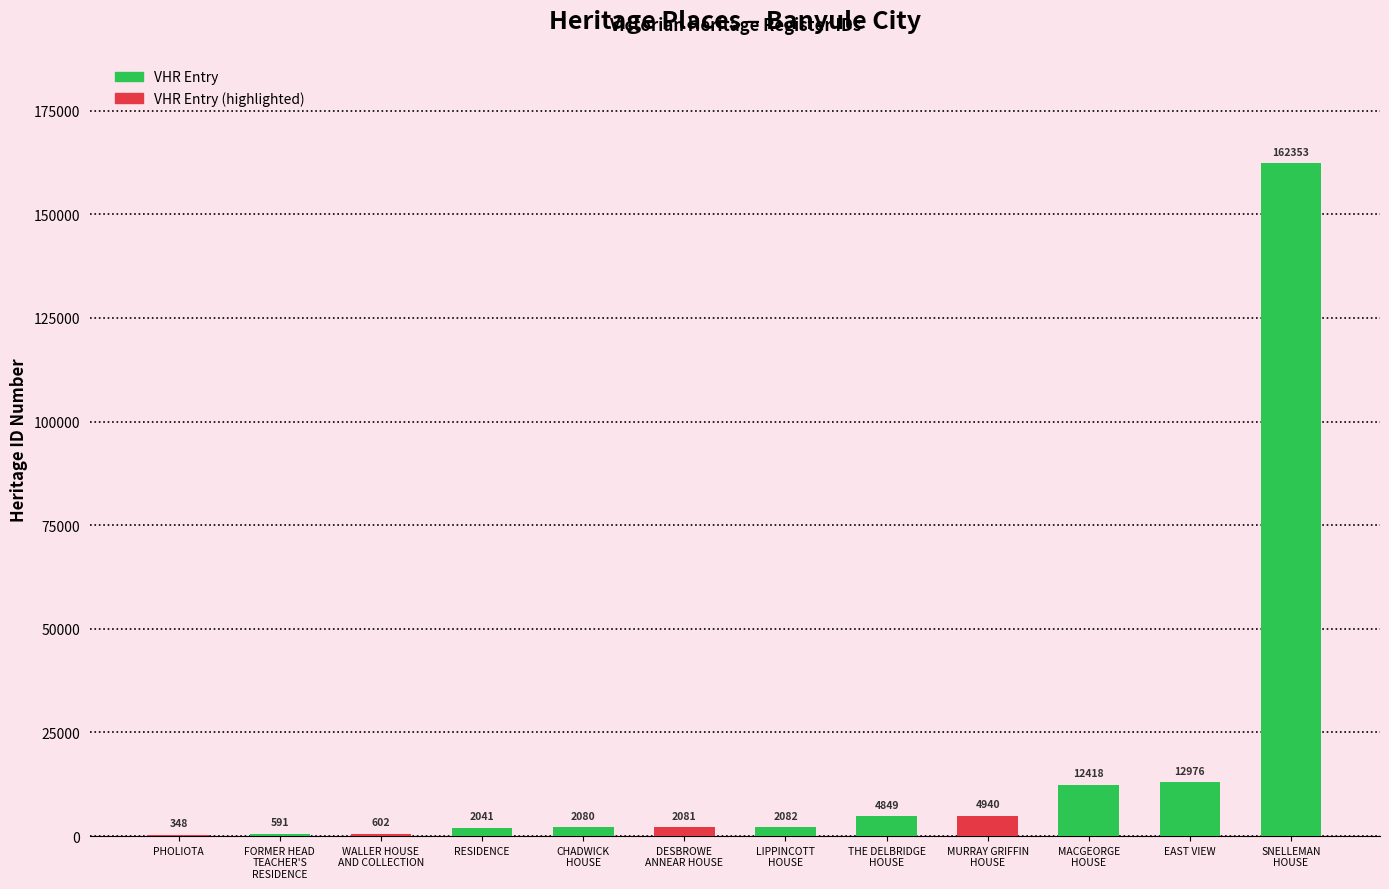

What is the sum of all values?

207361